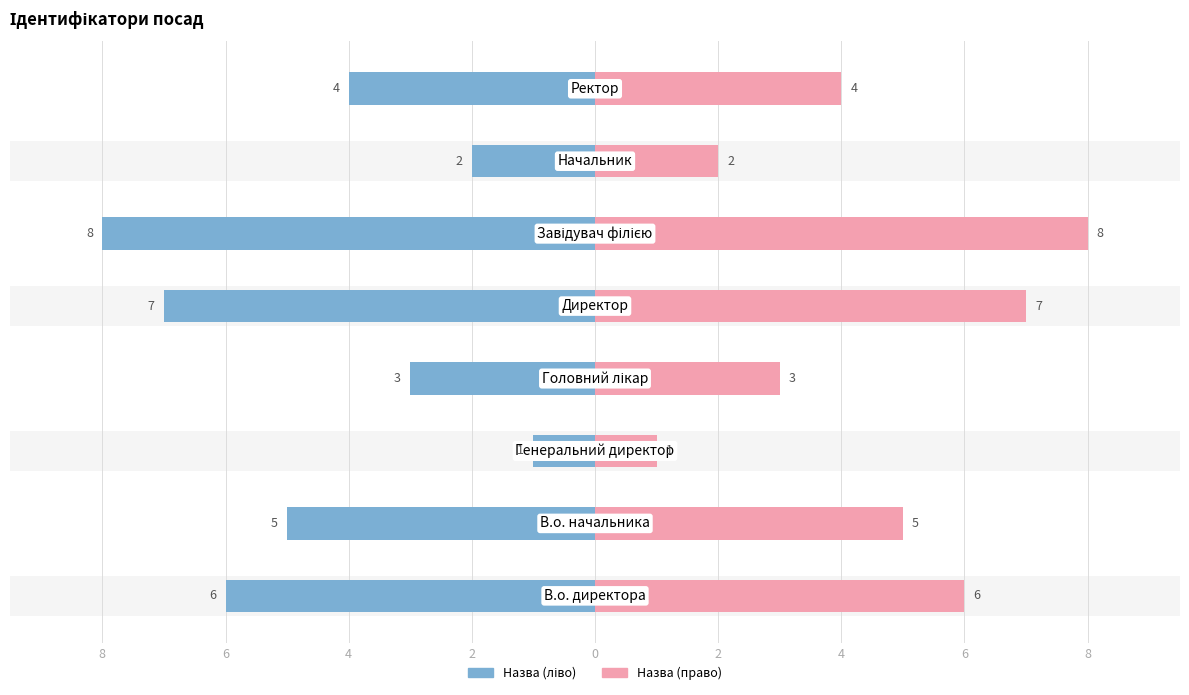

How many series are shown in this chart?

2